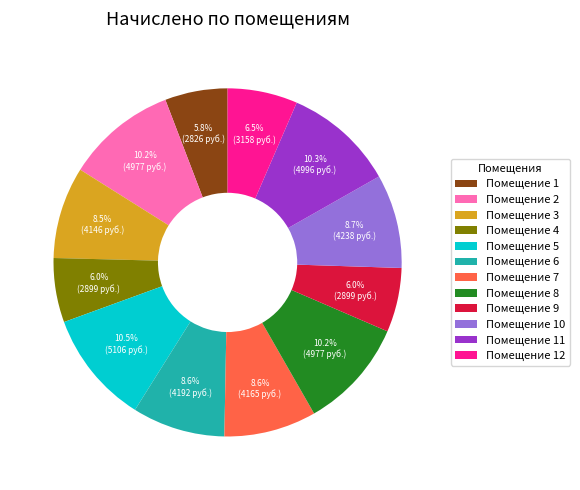

To the nearest percent, what is the difference between the largest and smallest slice percentages?

5%